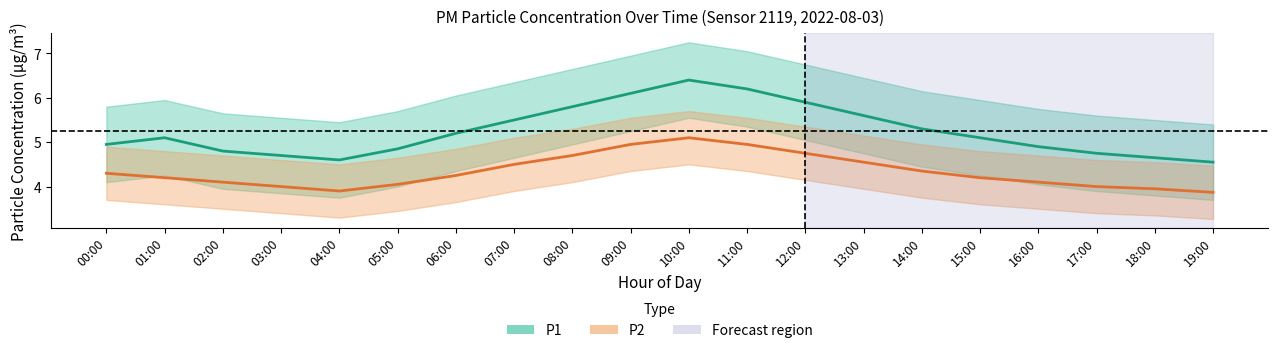

In P1, how many points are higher than both neighbors (excluding endpoints)?

2